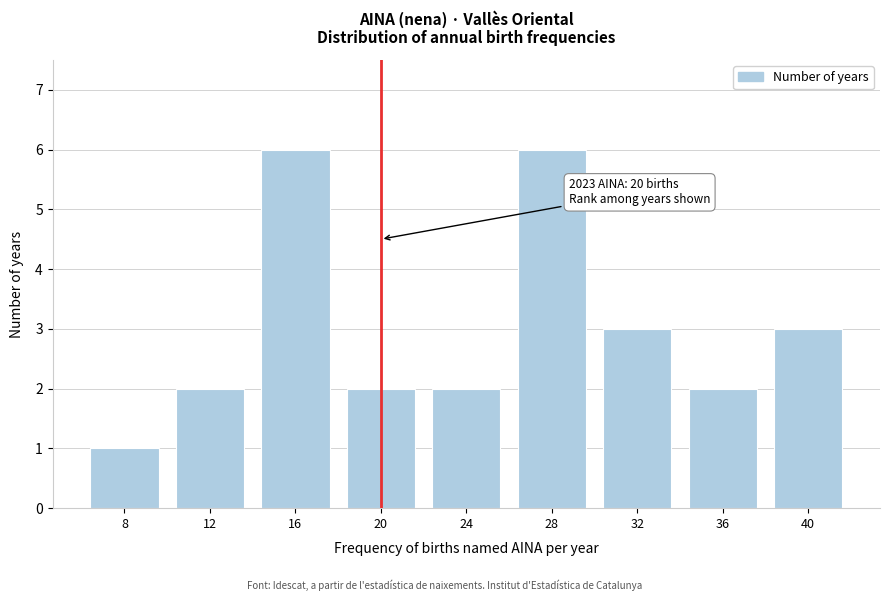

Reading left to right, what are all the values shown in this chart?

8=1	12=2	16=6	20=2	24=2	28=6	32=3	36=2	40=3